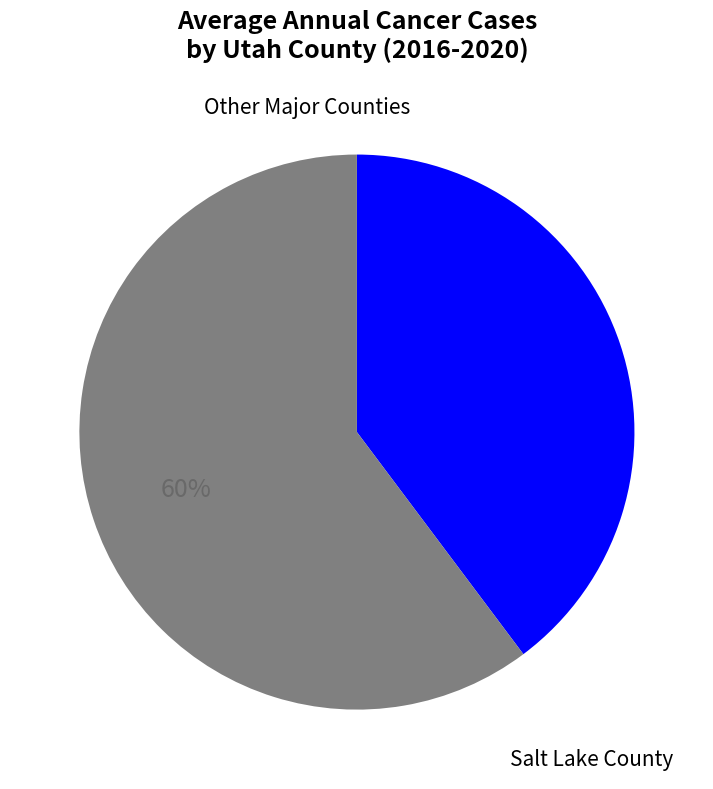

How many slices are in this pie chart?

2